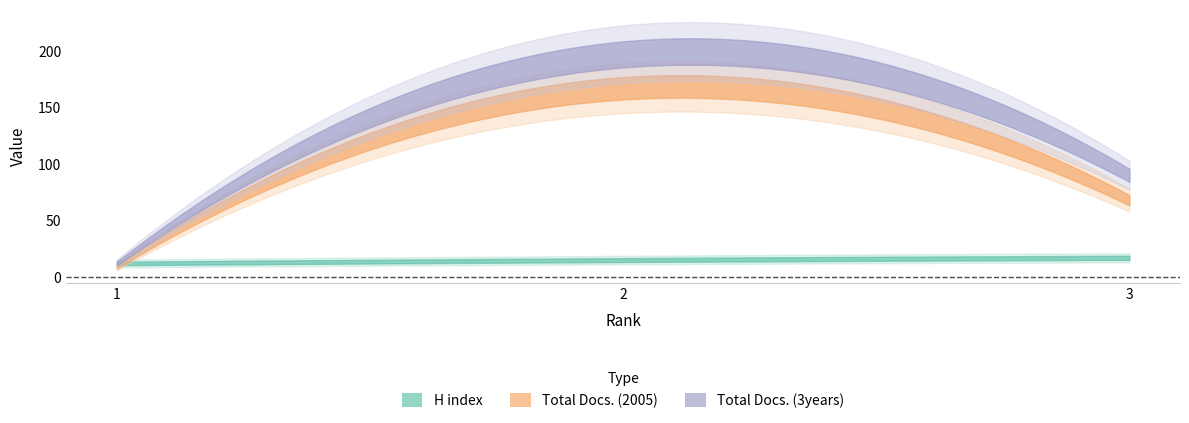

What are all the series names shown in the legend?

H index, Total Docs. (2005), Total Docs. (3years)